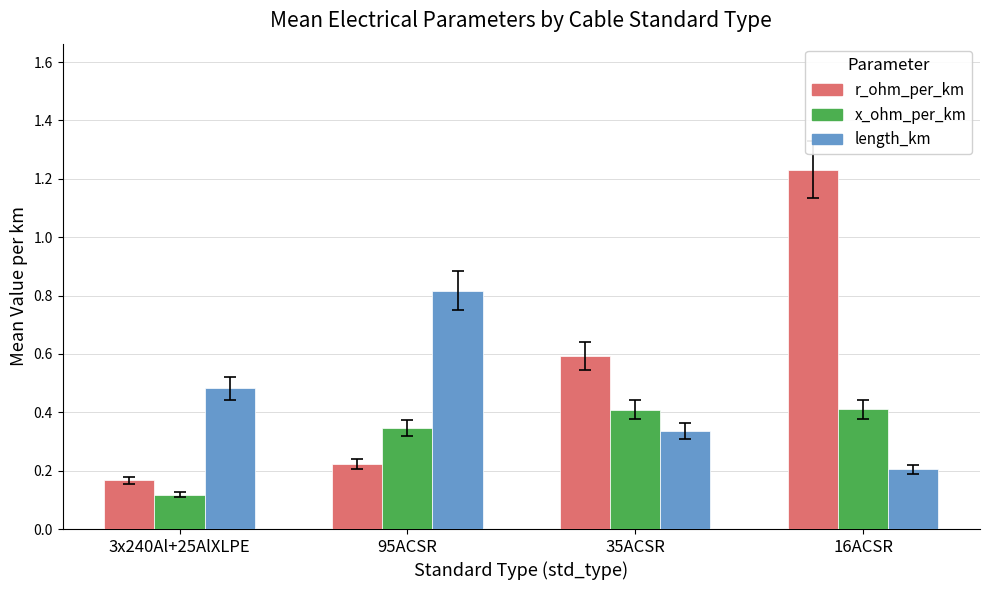

What is the difference between the maximum and minimum values in the r_ohm_per_km series?

1.1